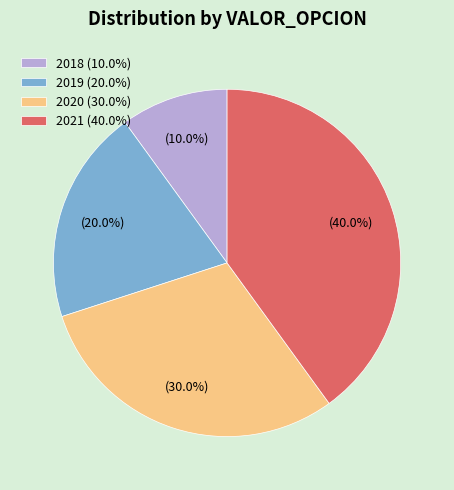

Approximately how many times larger is the value at 2021 (40.0%) compared to 2018 (10.0%)?

4.0